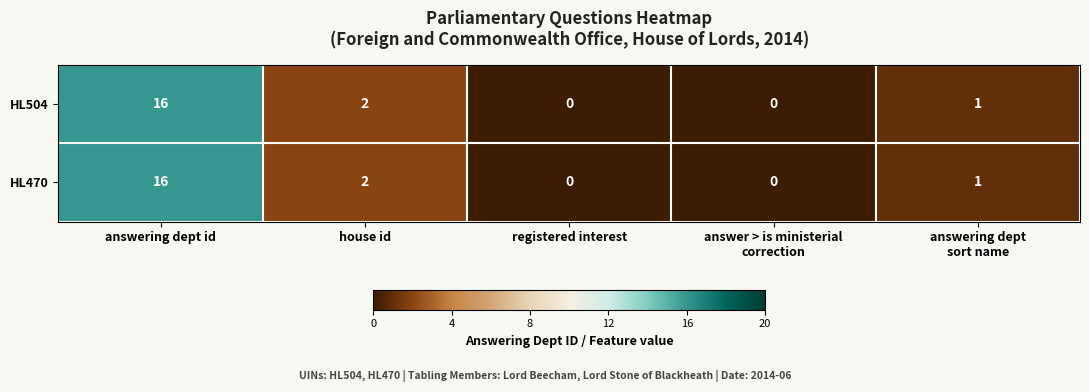

At which label does HL470 first exceed 1?

answering dept id